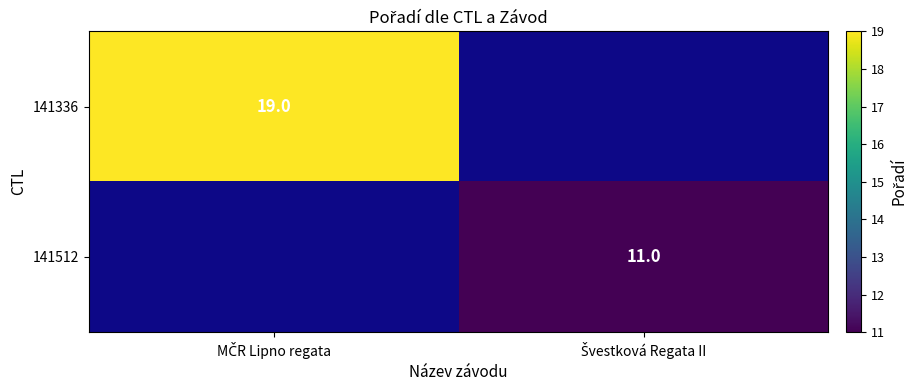

What is the minimum value shown in the chart?

11.0